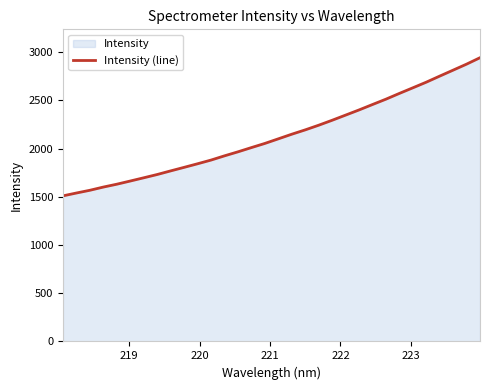

What is the difference between the maximum and minimum values?

1432.9